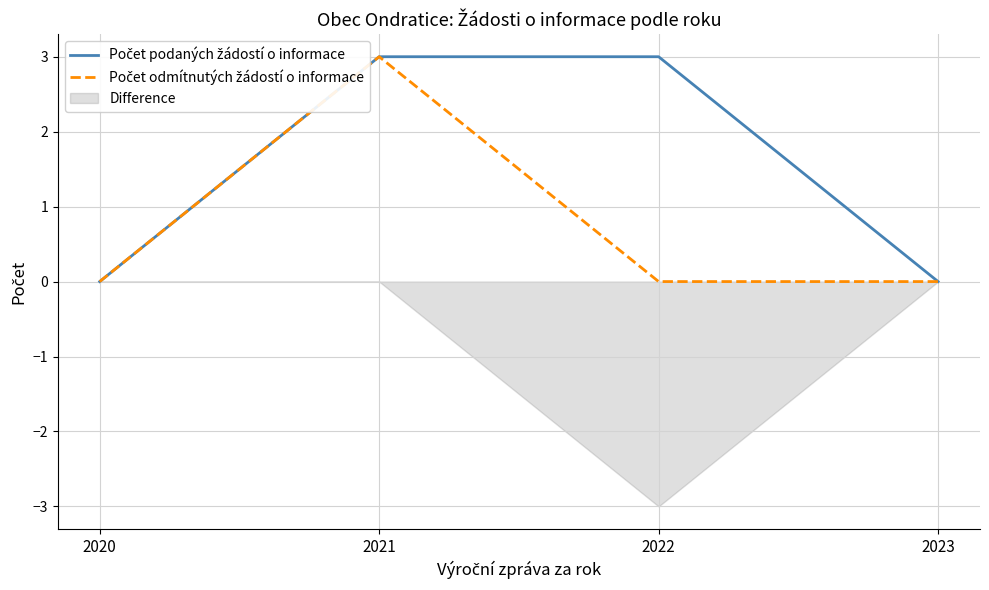

Rank the series at 2022 from highest to lowest value.

Počet podaných žádostí o informace, Počet odmítnutých žádostí o informace